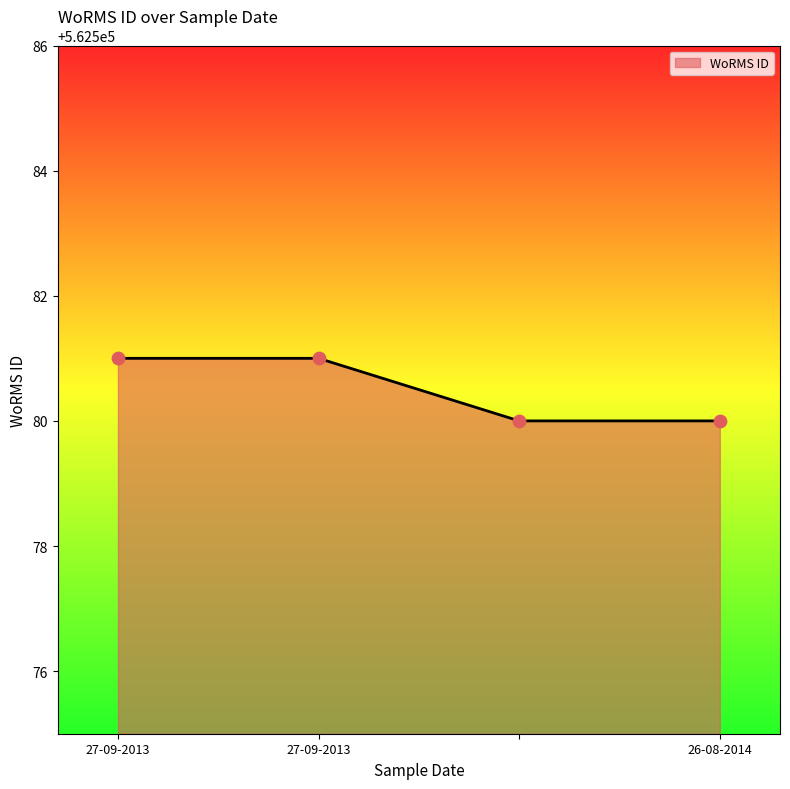

True or false: the data has more than 2 interior local peaks.

False